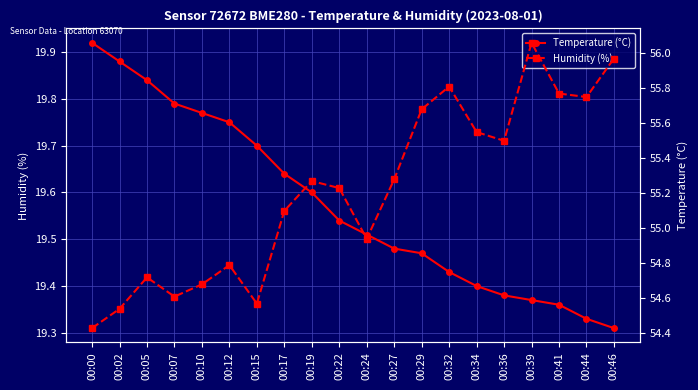

Reading right to left, list all the values displayed in this chart.

Temperature (°C): 00:46=19.3	00:44=19.3	00:41=19.4	00:39=19.4	00:36=19.4	00:34=19.4	00:32=19.4	00:29=19.5	00:27=19.5	00:24=19.5	00:22=19.5	00:19=19.6	00:17=19.6	00:15=19.7	00:12=19.8	00:10=19.8	00:07=19.8	00:05=19.8	00:02=19.9	00:00=19.9
Humidity (%): 00:46=56.0	00:44=55.8	00:41=55.8	00:39=56.1	00:36=55.5	00:34=55.5	00:32=55.8	00:29=55.7	00:27=55.3	00:24=54.9	00:22=55.2	00:19=55.3	00:17=55.1	00:15=54.6	00:12=54.8	00:10=54.7	00:07=54.6	00:05=54.7	00:02=54.5	00:00=54.4